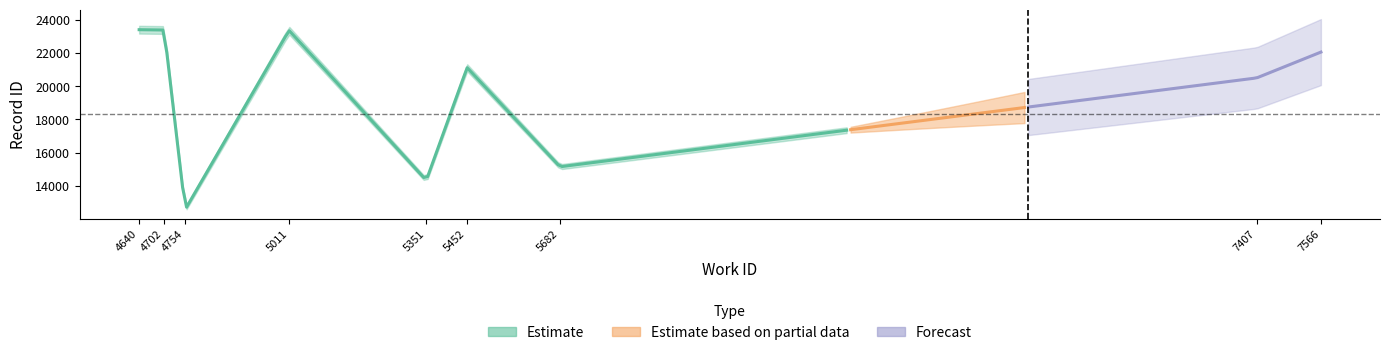

How many data points in id are above 21117?

4